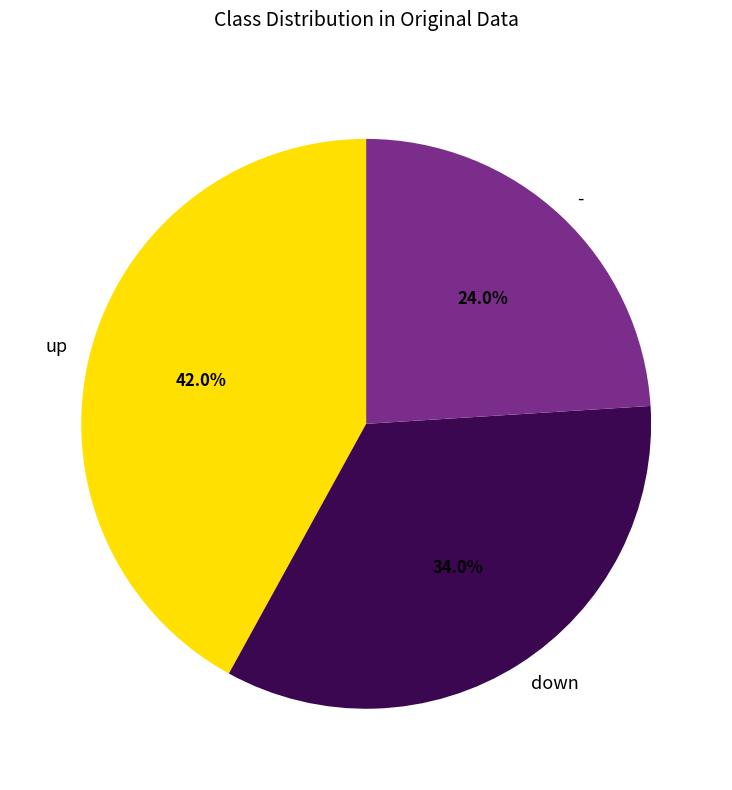

Rank the categories by value from highest to lowest.

up, down, -